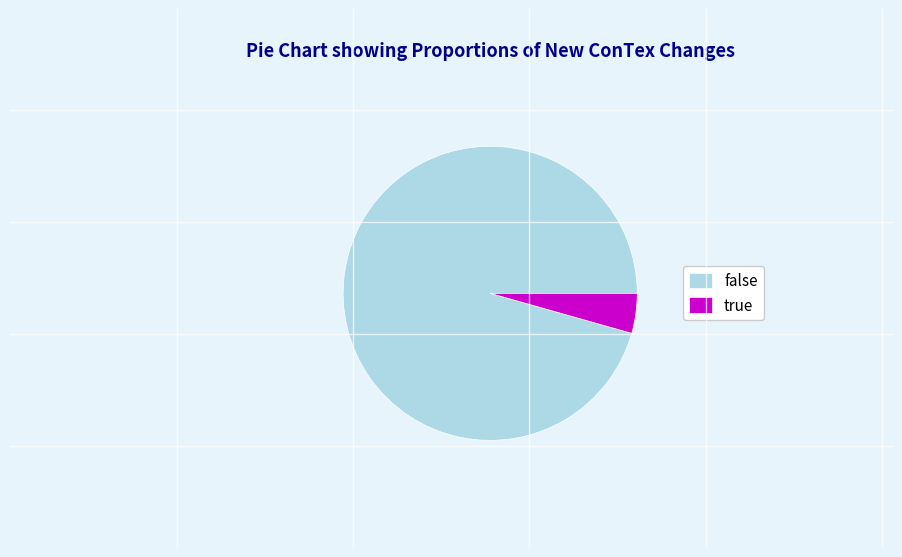

What is the majority slice?

false